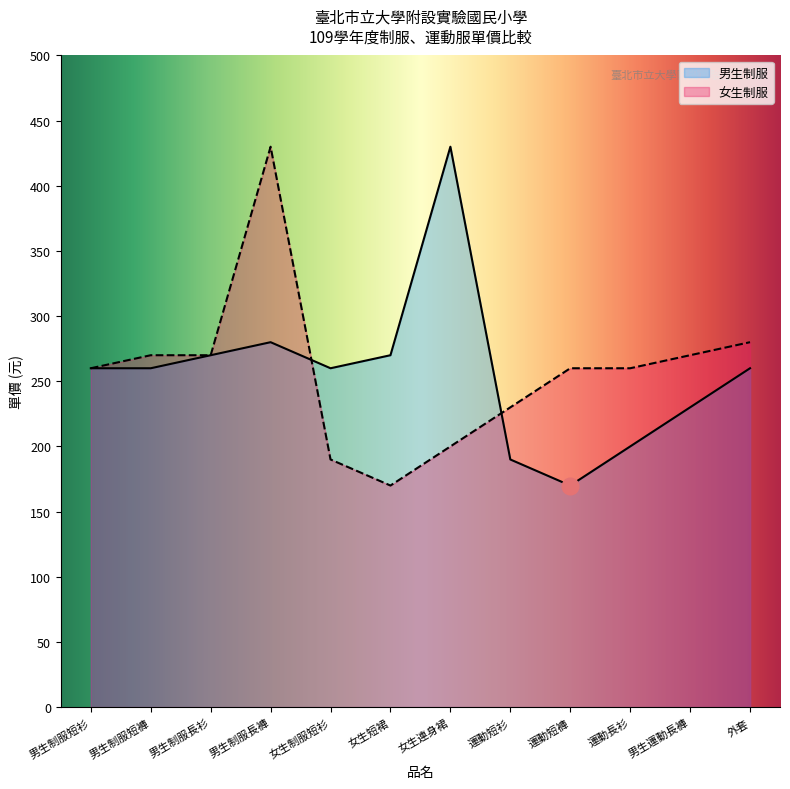

How many values in the 女生制服 series exceed 260?

5